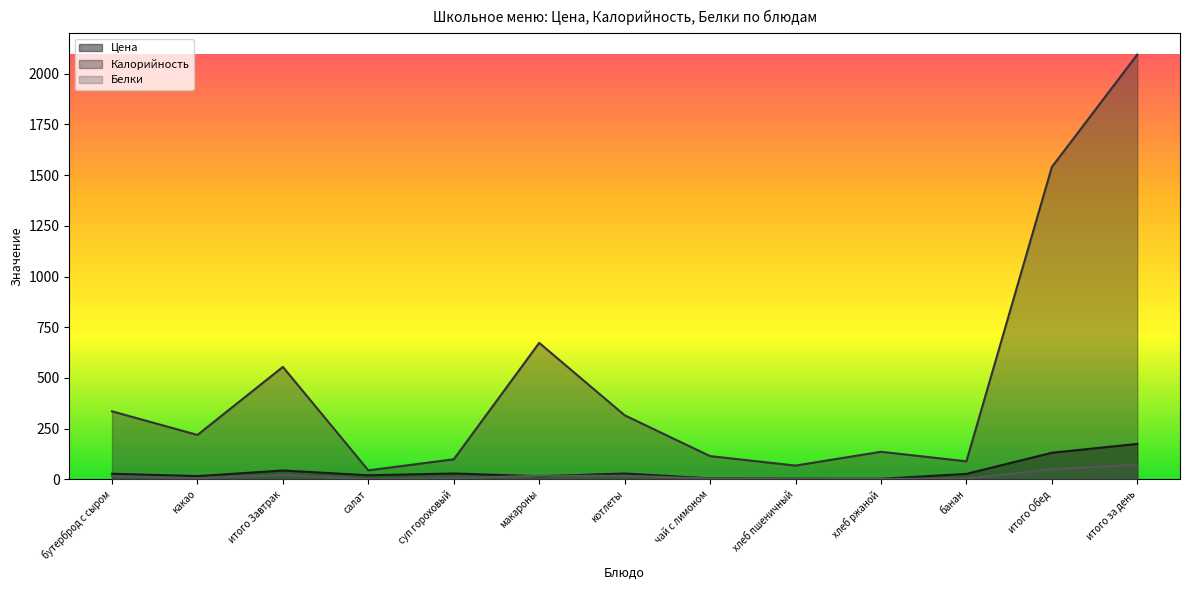

List the series in order of their peak value, highest first.

Калорийность, Цена, Белки